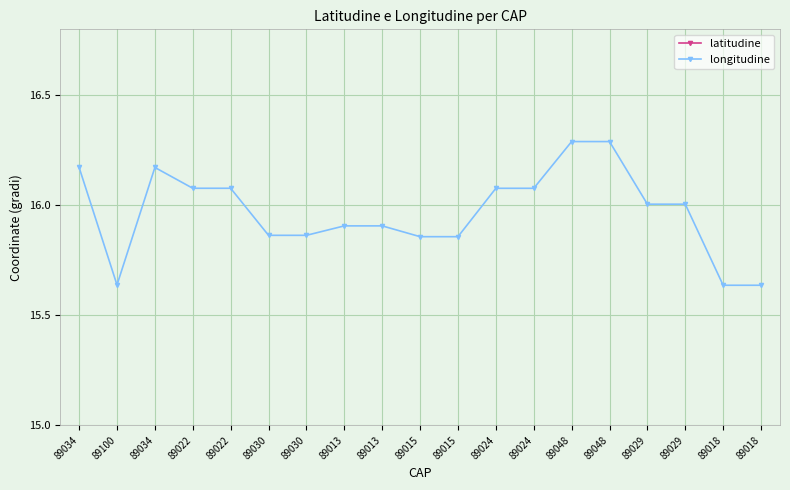

What is the sum of the latitudine values at 89015 and 89015?

76.7